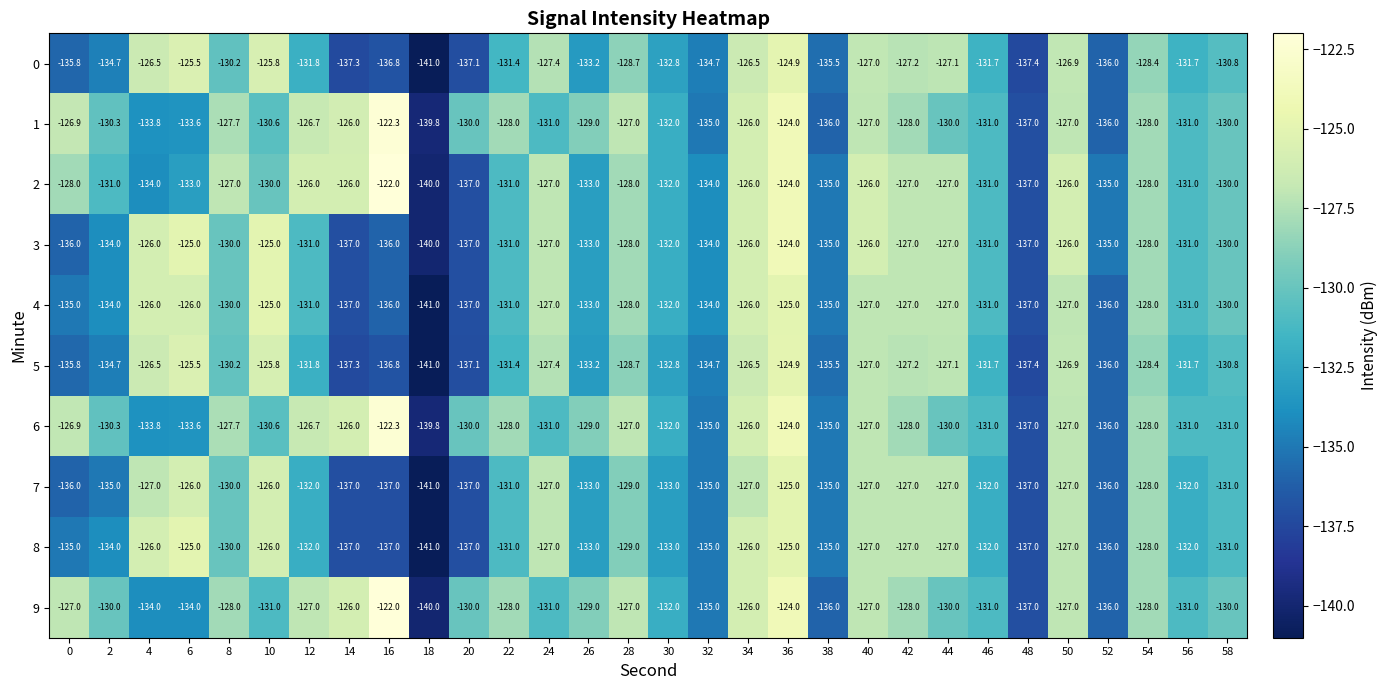

What is the spread (max minus min) of values at 38?

1.0